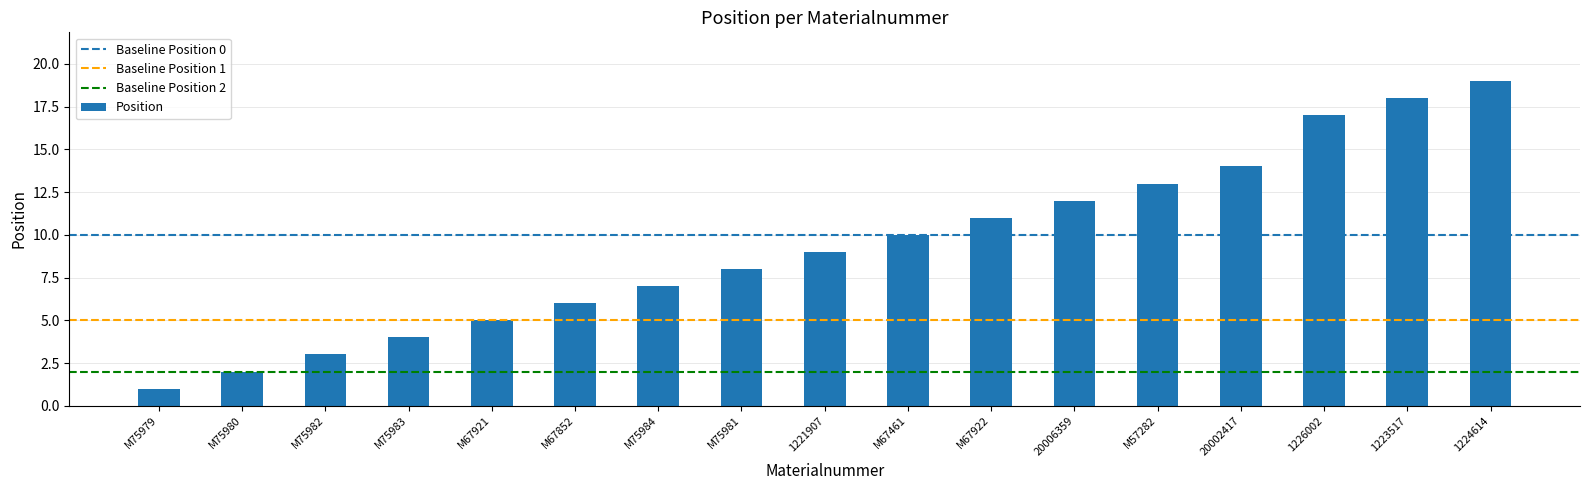

What is the ratio of the value at 1221907 to the value at M67922?

0.8